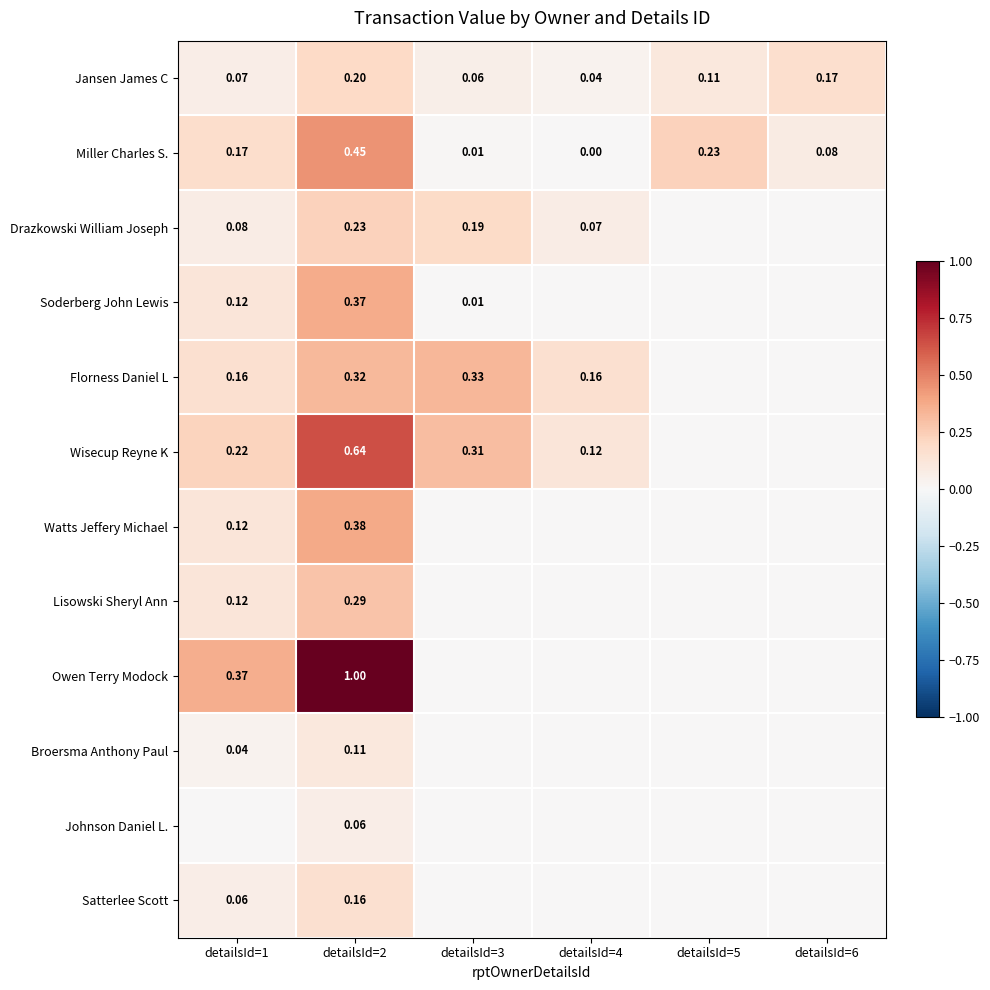

What is the sum of all Owen Terry Modock values?

1.4